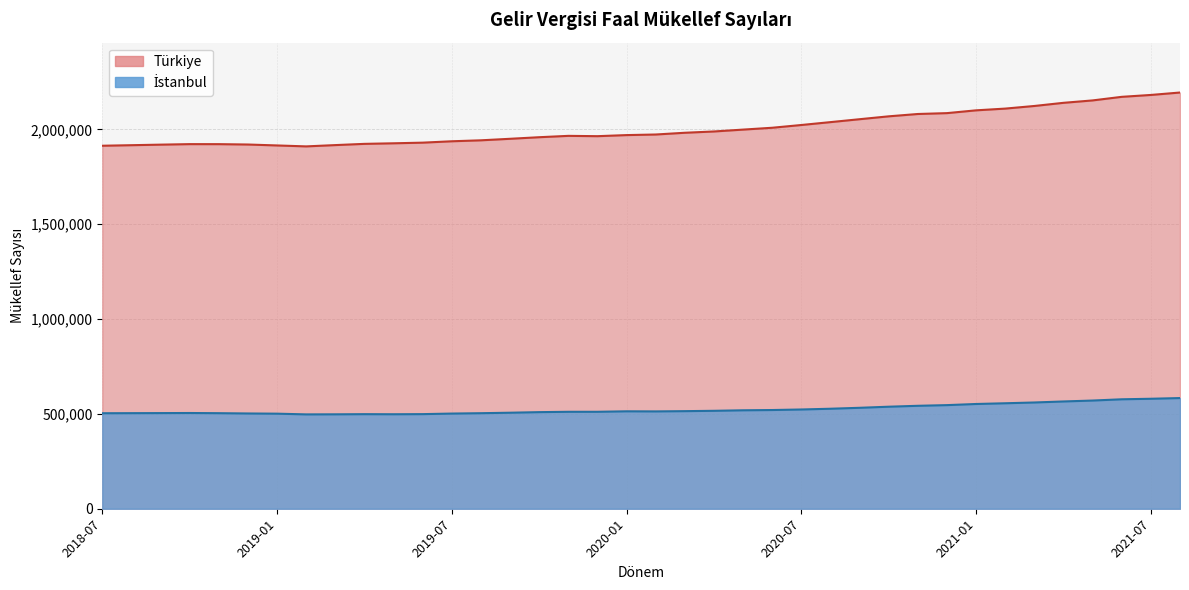

What is the average value of the Türkiye series?

2005700